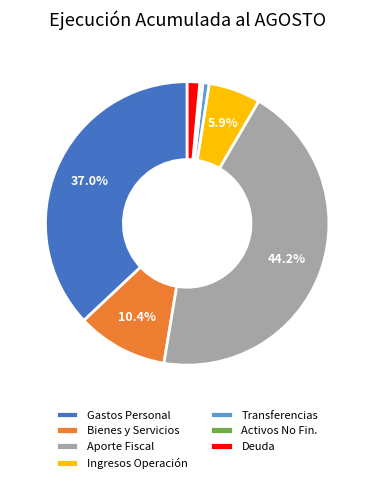

Which category has the biggest portion of the pie?

Aporte Fiscal